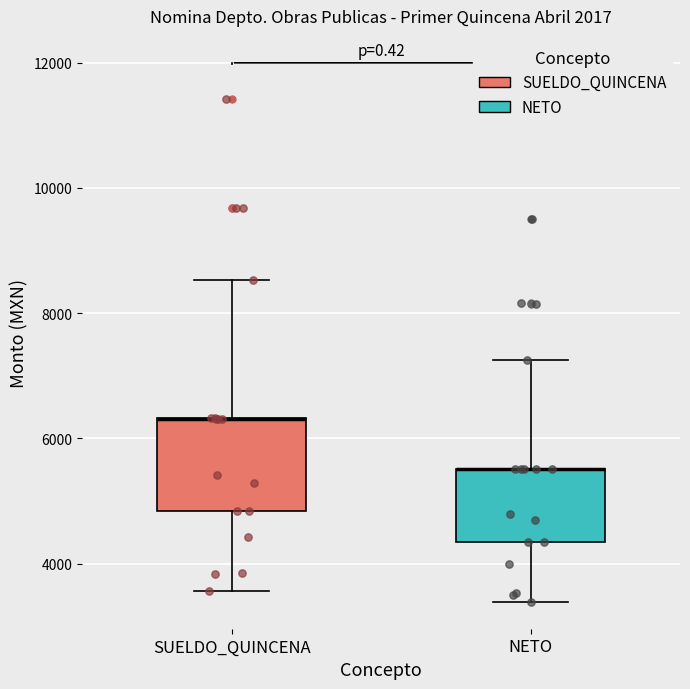

Reading left to right, read every box against the y-axis: the position of its median line, the range the box covers, and the ends of its whiskers. The values are not printed on the chart, so give them approximately, as read against the axis.

SUELDO_QUINCENA: median 6400 (drawn on the box's upper edge), box 4800 to 6400, whiskers 3600 to 8600
NETO: median 5600 (drawn on the box's upper edge), box 4400 to 5600, whiskers 3400 to 7200